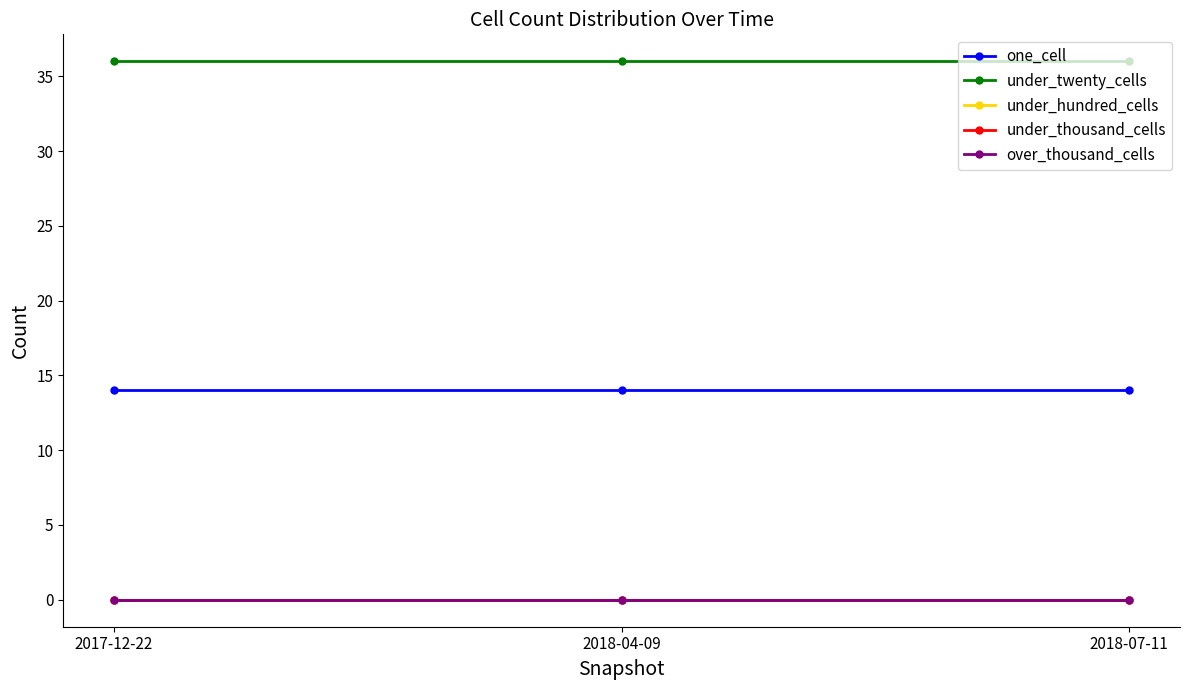

Is this an area chart (filled region under the line)?

No